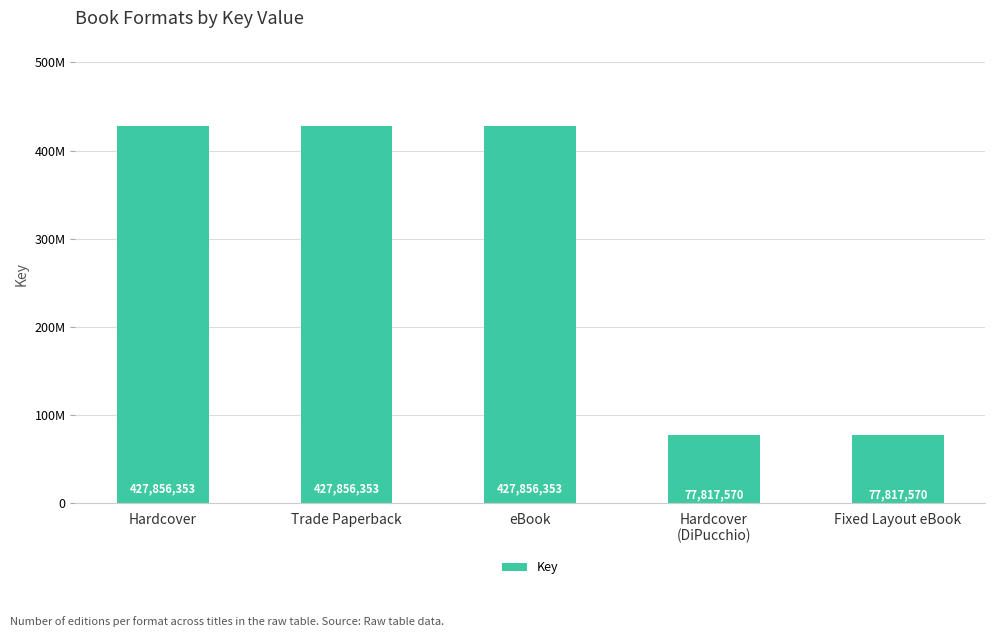

Does the chart contain any negative values?

No